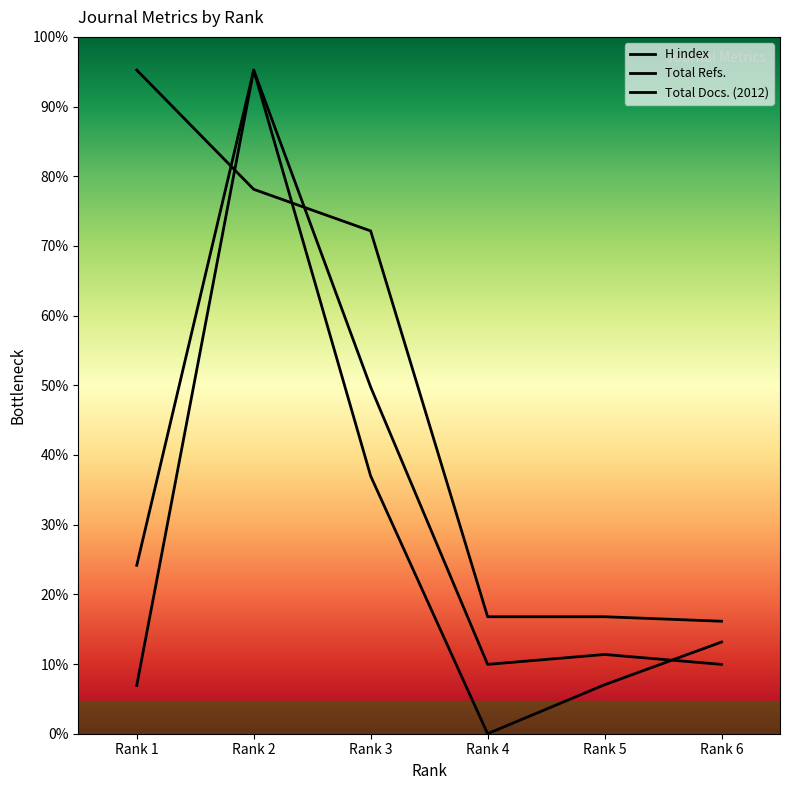

What is the difference between the Total Refs. values at Rank 3 and Rank 5?

629.0